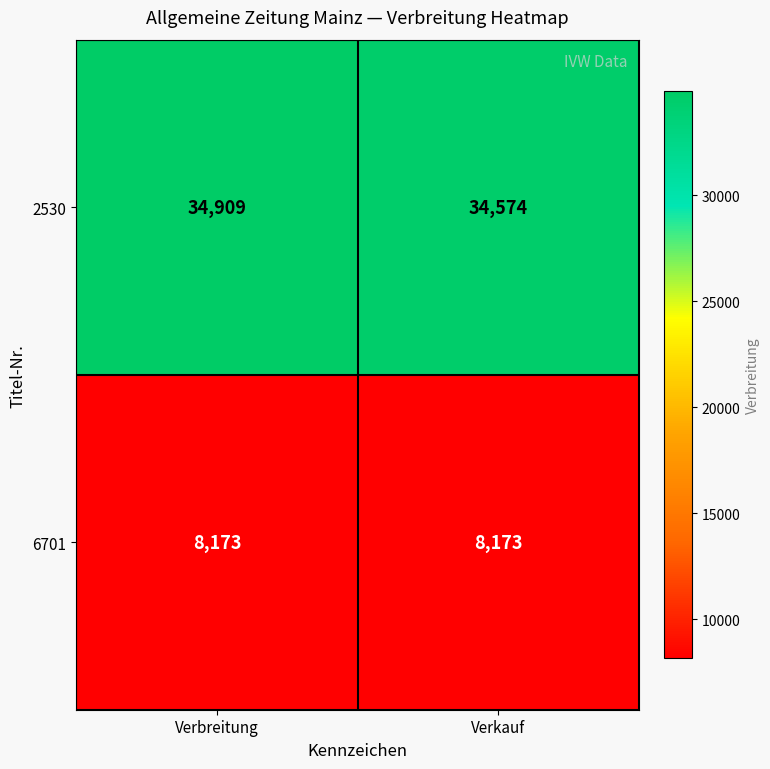

List the series in order of their overall mean, highest first.

2530, 6701